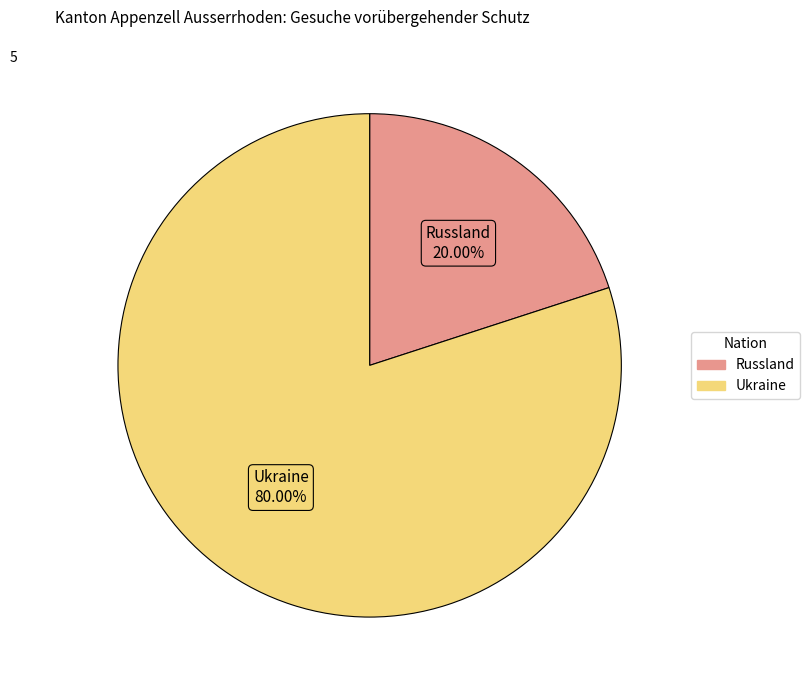

To the nearest percent, what portion does Ukraine represent?

80%